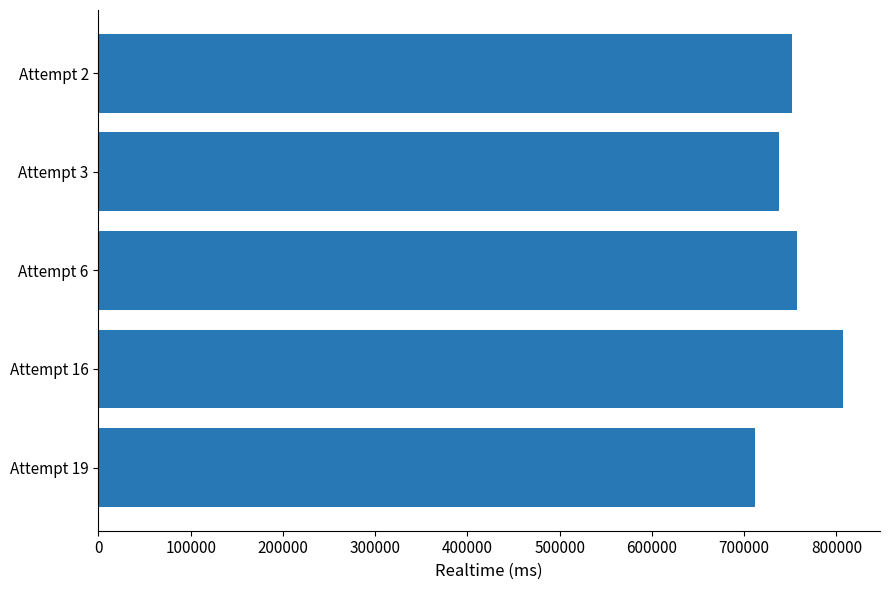

What is the change in value from Attempt 6 to Attempt 3?

-18567